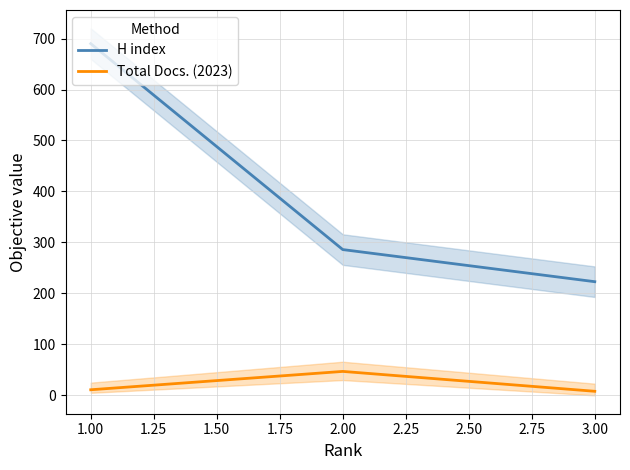

What is the average value of the Total Docs. (2023) series?

22